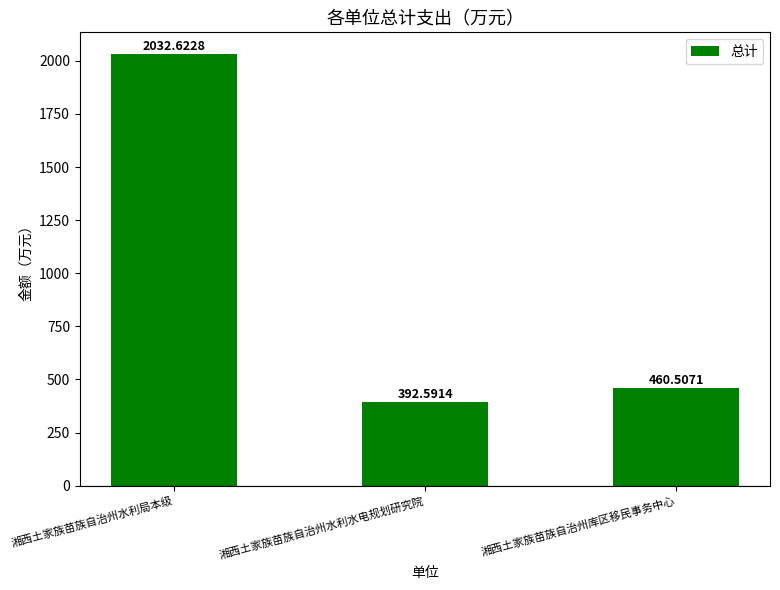

Which category has the highest value across all series?

湘西土家族苗族自治州水利局本级